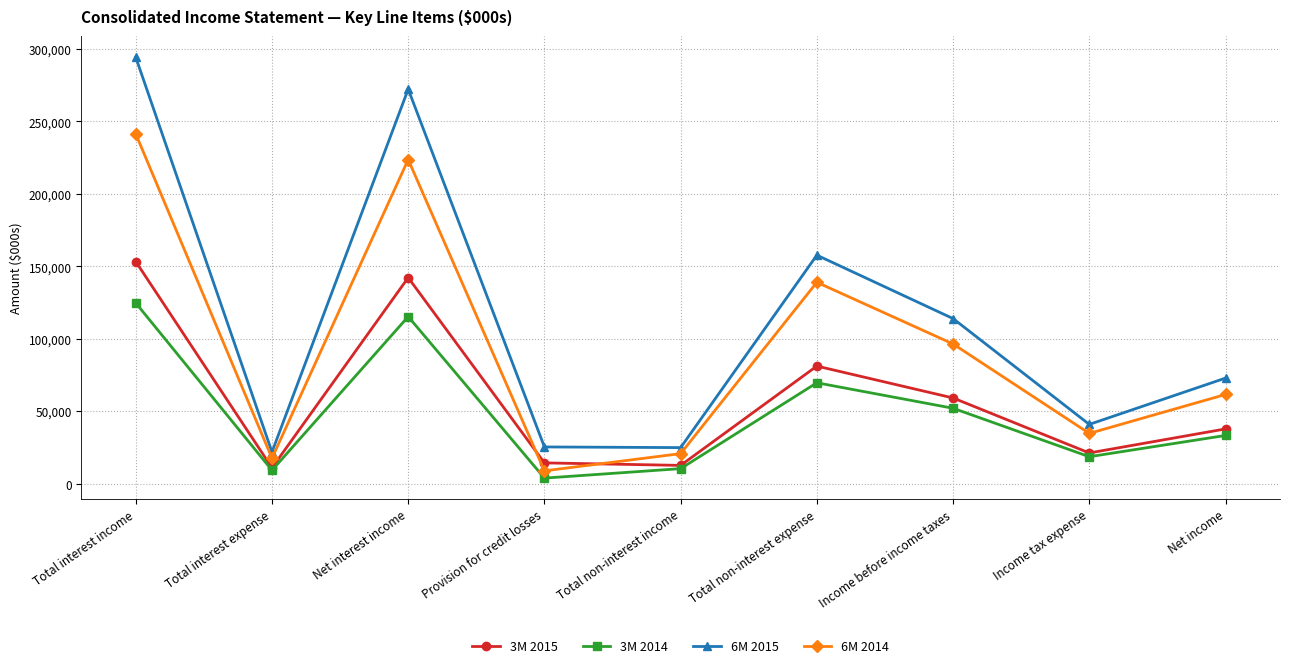

At which category is the sum across all series the highest?

Total interest income